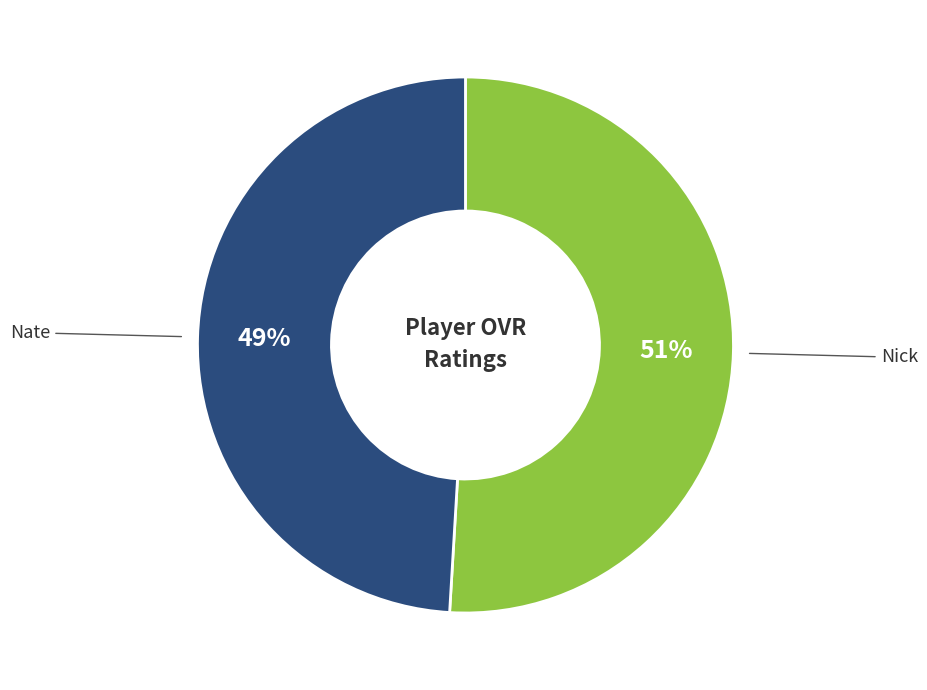

The Nate slice represents 36% of the pie. True or false?

False